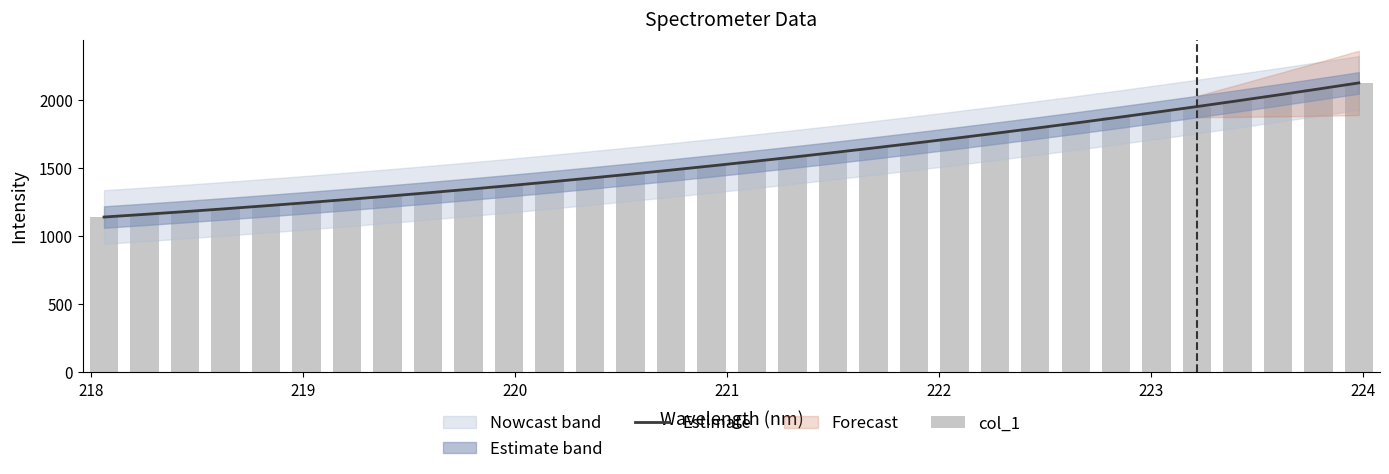

Rank the series by their maximum value, from lowest to highest.

col_1, Estimate